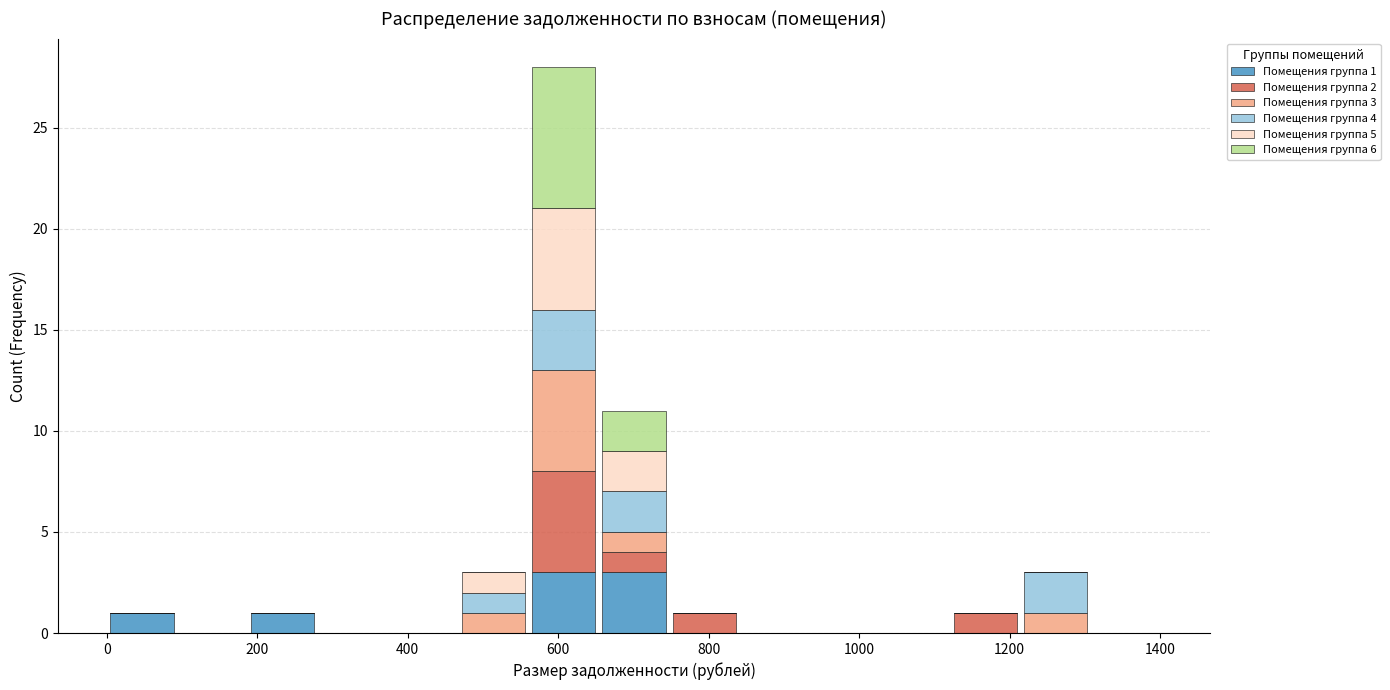

Which range on the x-axis has the tallest stacked bar (by total height)?

560 to 660